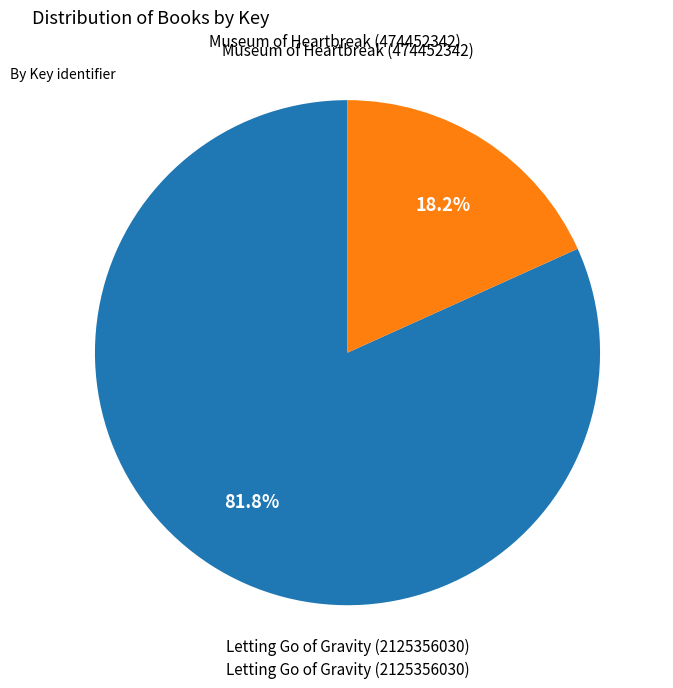

Is there any slice that represents more than half of the pie?

Yes